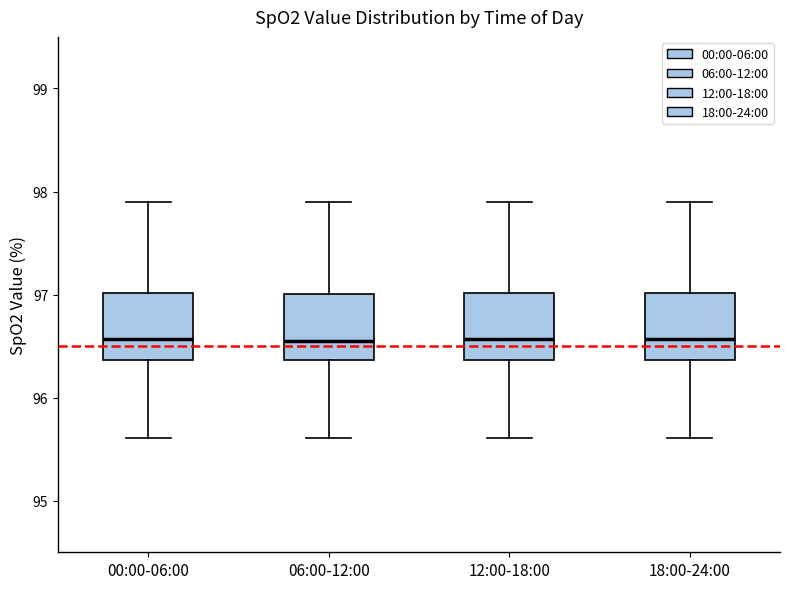

Reading left to right, transcribe this box plot: for each box, give where its median line is, the range the box spans, and where its two whiskers end, as read against the y-axis. The values are not printed on the chart, so give them approximately, as read against the axis.

00:00-06:00: median 96.6, box 96.4 to 97.0, whiskers 95.6 to 97.9
06:00-12:00: median 96.6, box 96.4 to 97.0, whiskers 95.6 to 97.9
12:00-18:00: median 96.6, box 96.4 to 97.0, whiskers 95.6 to 97.9
18:00-24:00: median 96.6, box 96.4 to 97.0, whiskers 95.6 to 97.9